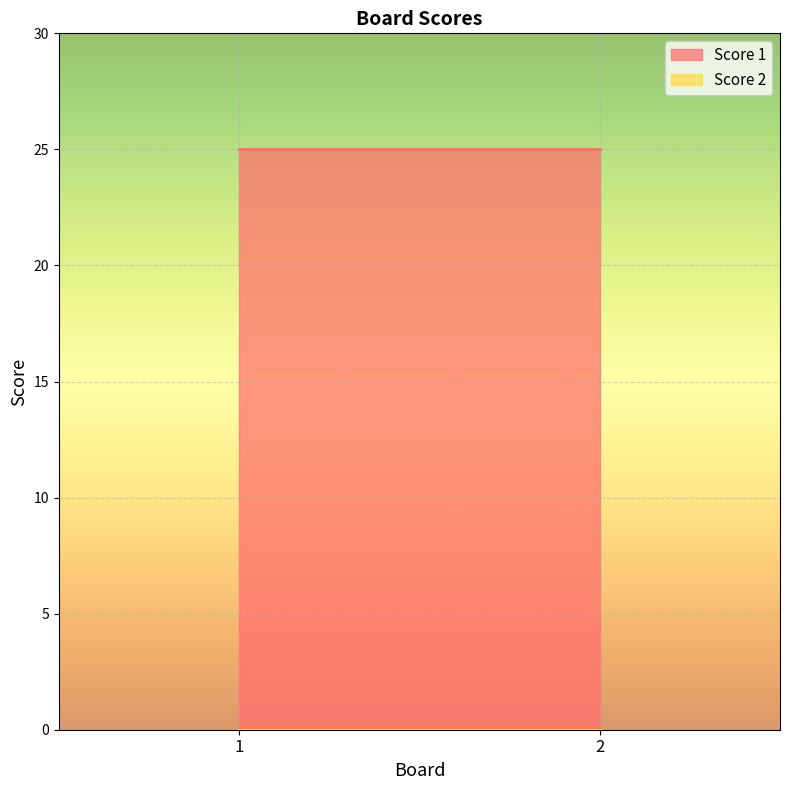

What is the sum of all Score 1 values?

50